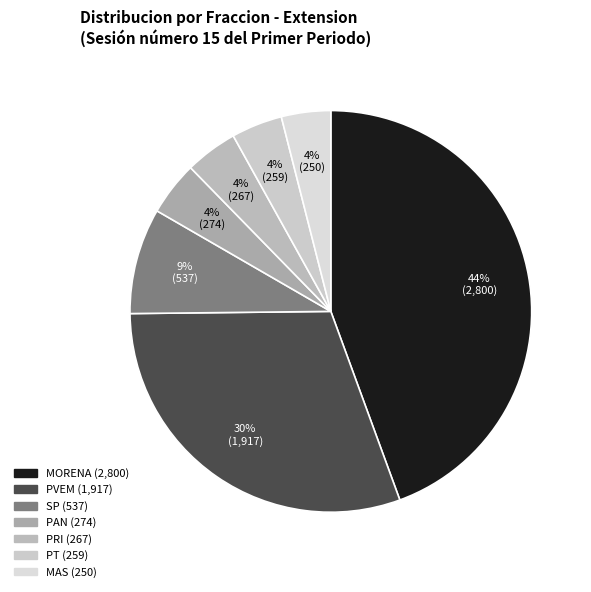

Is there any slice that represents more than half of the pie?

No